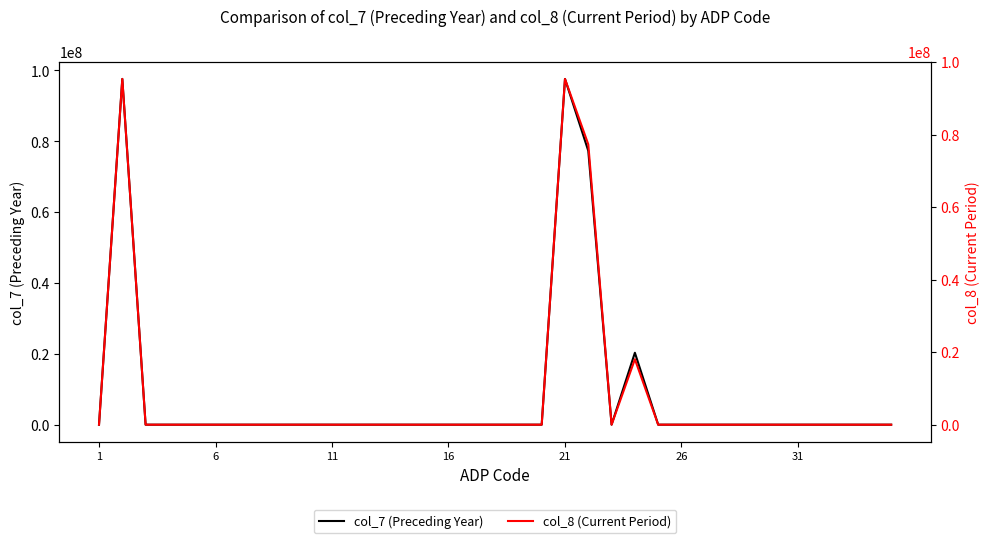

Is it true that col_8 (Current Period) equals 53029134 at 16?

False